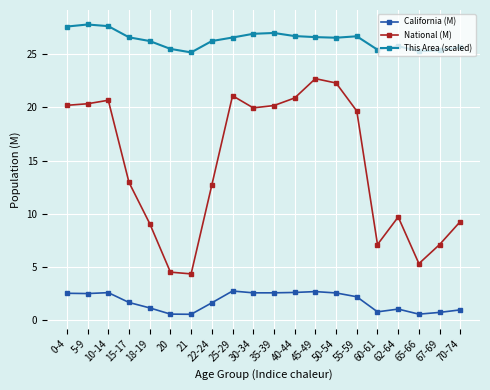

What is the greatest value displayed?

27.8